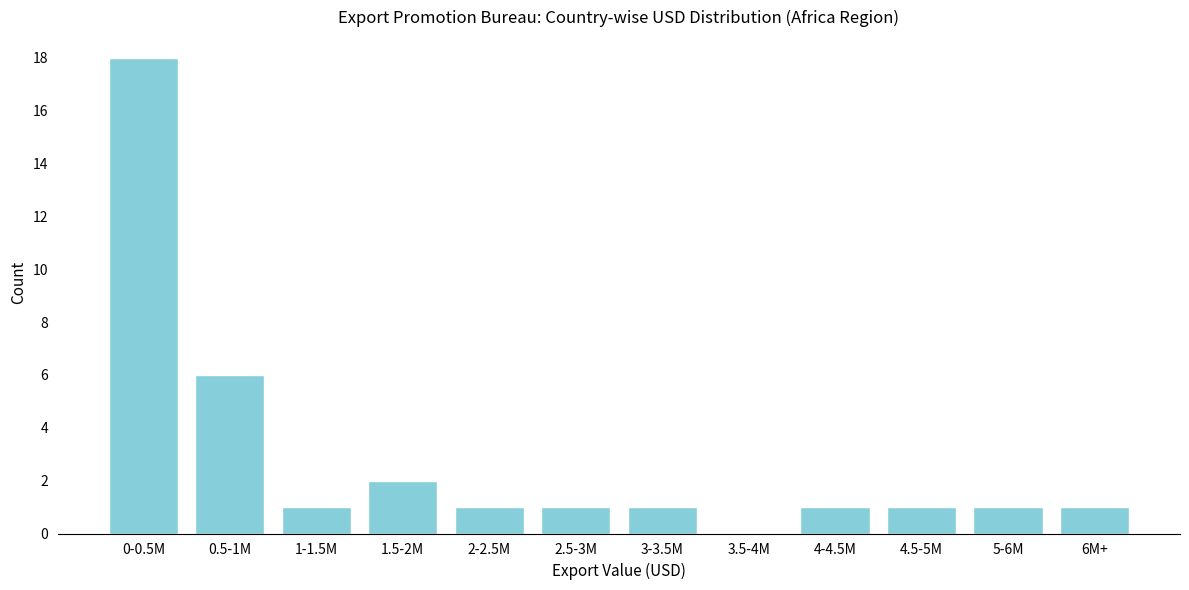

Reading left to right, transcribe all the data shown in this chart.

0-0.5M=18	0.5-1M=6	1-1.5M=1	1.5-2M=2	2-2.5M=1	2.5-3M=1	3-3.5M=1	3.5-4M=0	4-4.5M=1	4.5-5M=1	5-6M=1	6M+=1